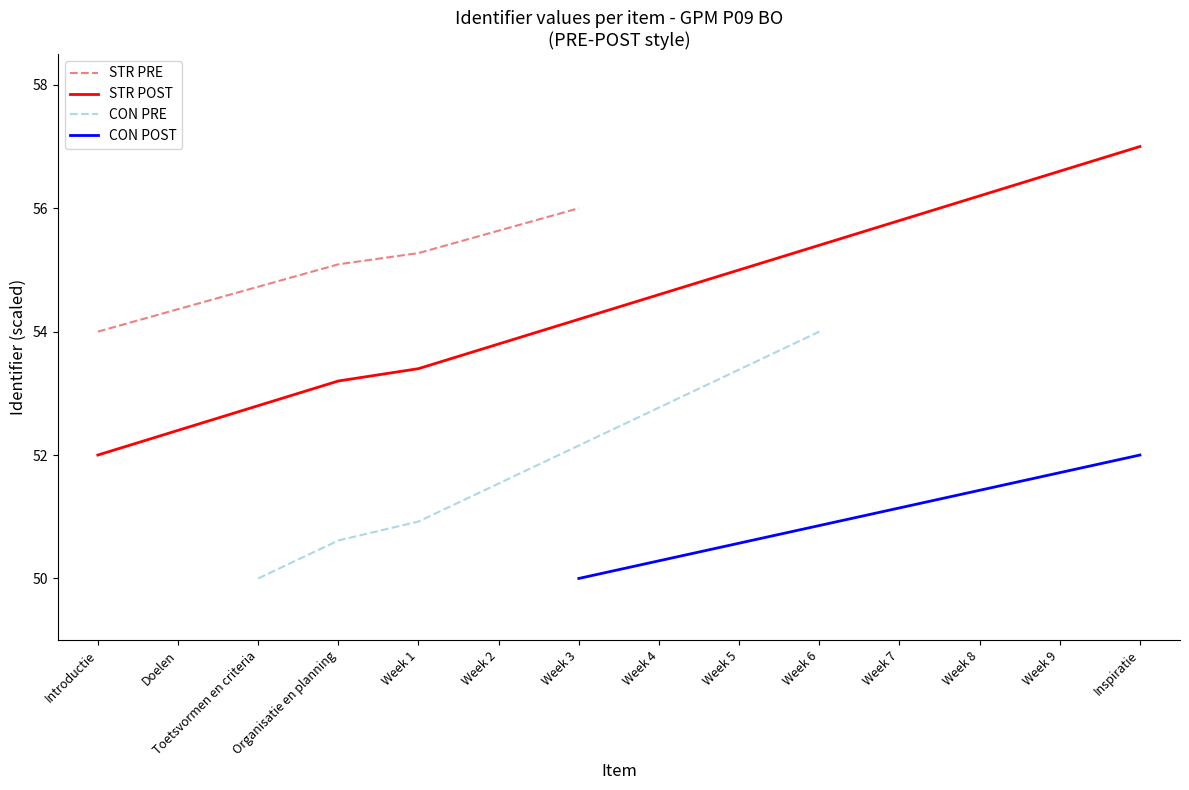

Is it true that the value at Introductie is 13.7?

False